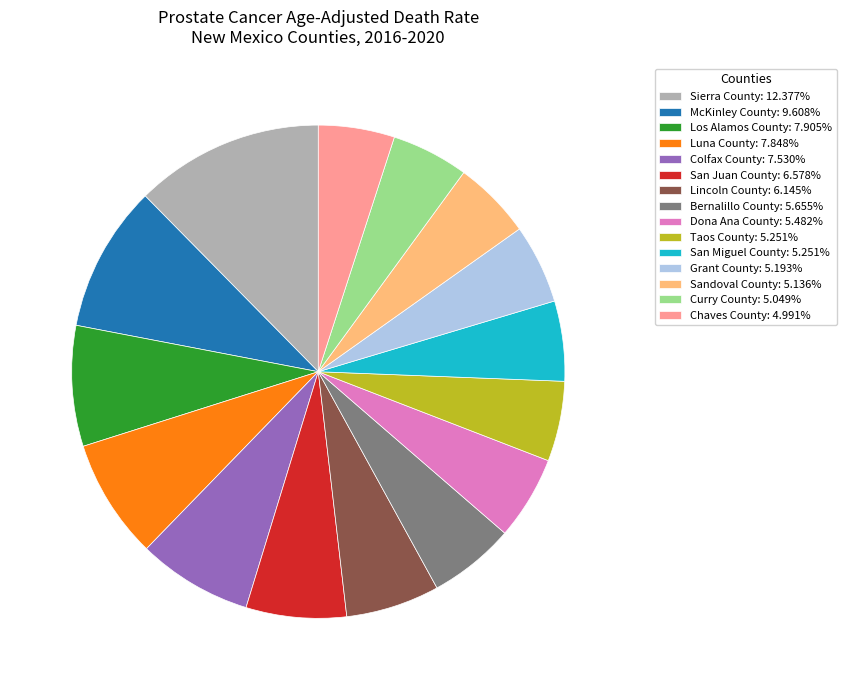

Is there any slice that represents more than half of the pie?

No